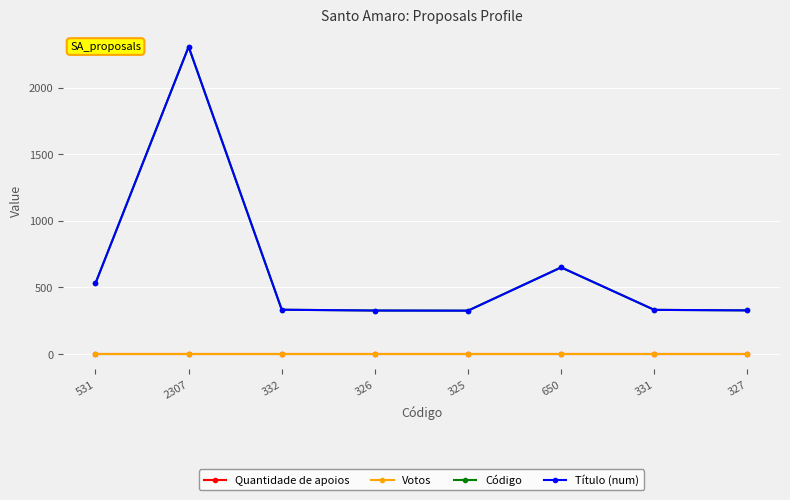

True or false: Quantidade de apoios and Votos intersect in this chart.

False